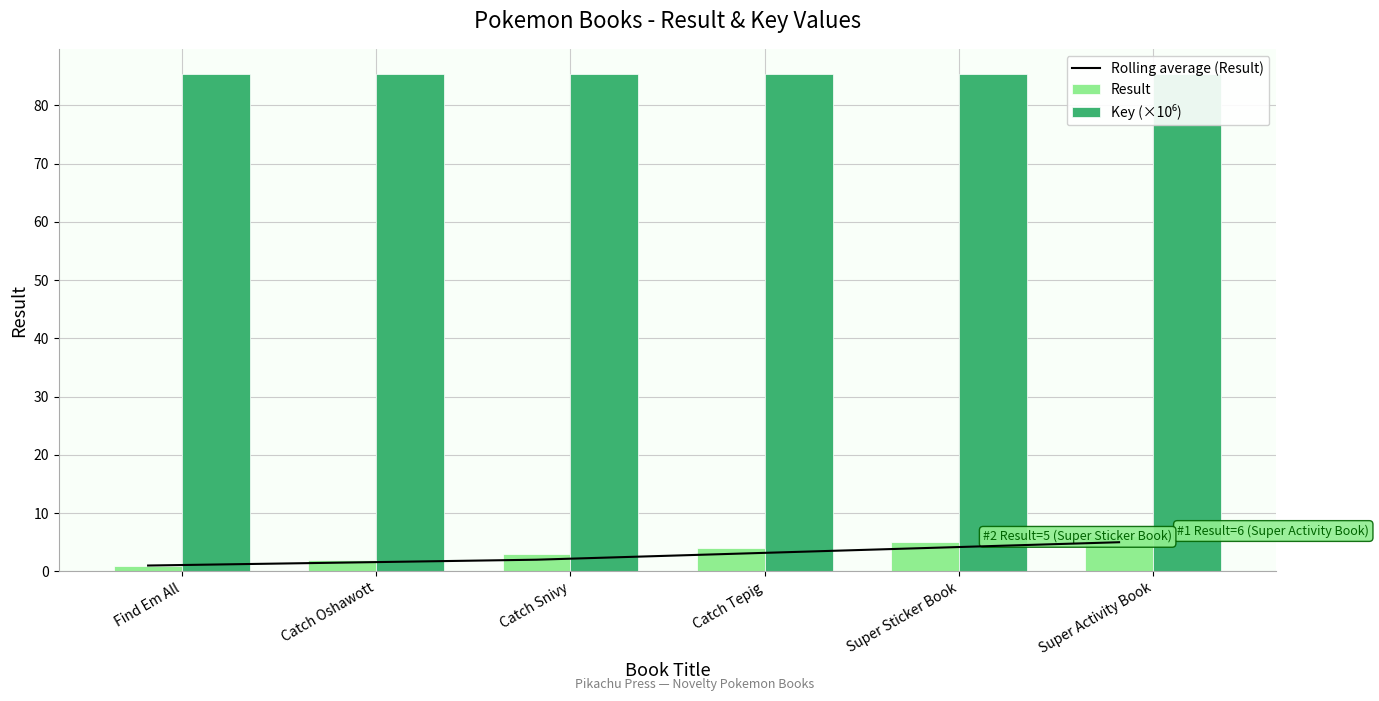

Which series changed the most between Find Em All and Catch Snivy?

Result